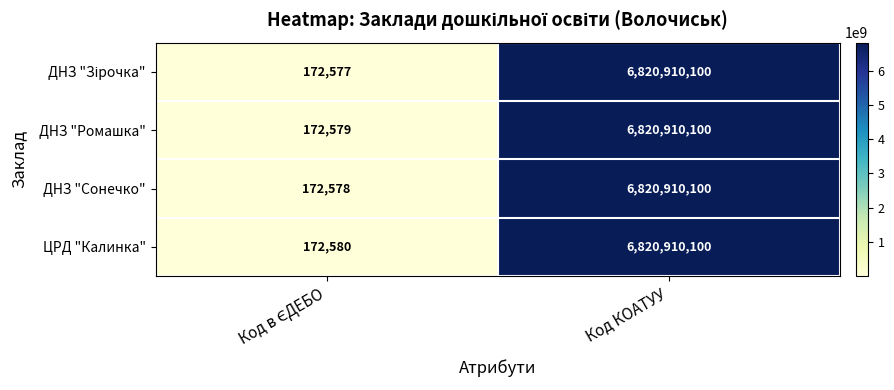

Which category has the highest value across all series?

Код КОАТУУ